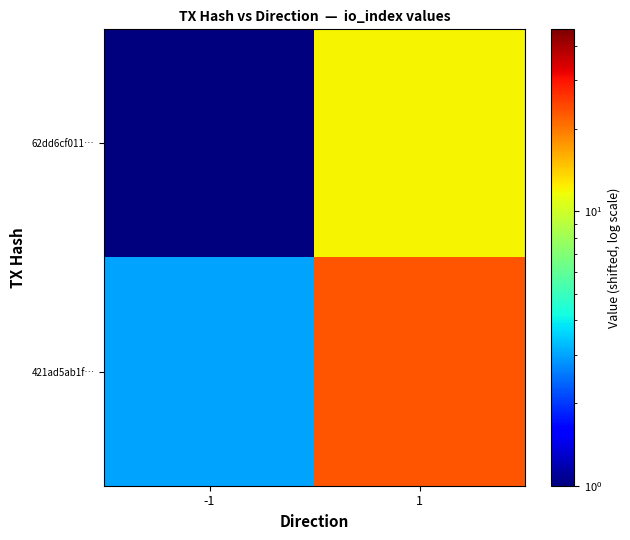

Rank the series by their maximum value, from highest to lowest.

421ad5ab1f…, 62dd6cf011…